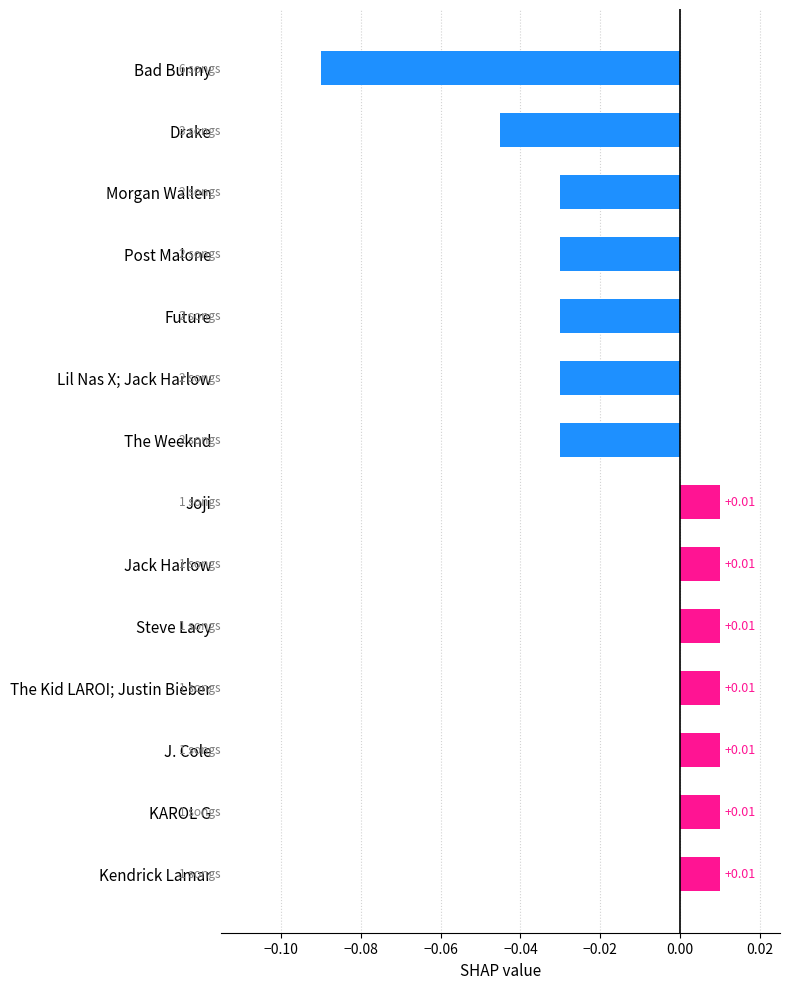

At which category does the chart reach its minimum across all series?

Bad Bunny